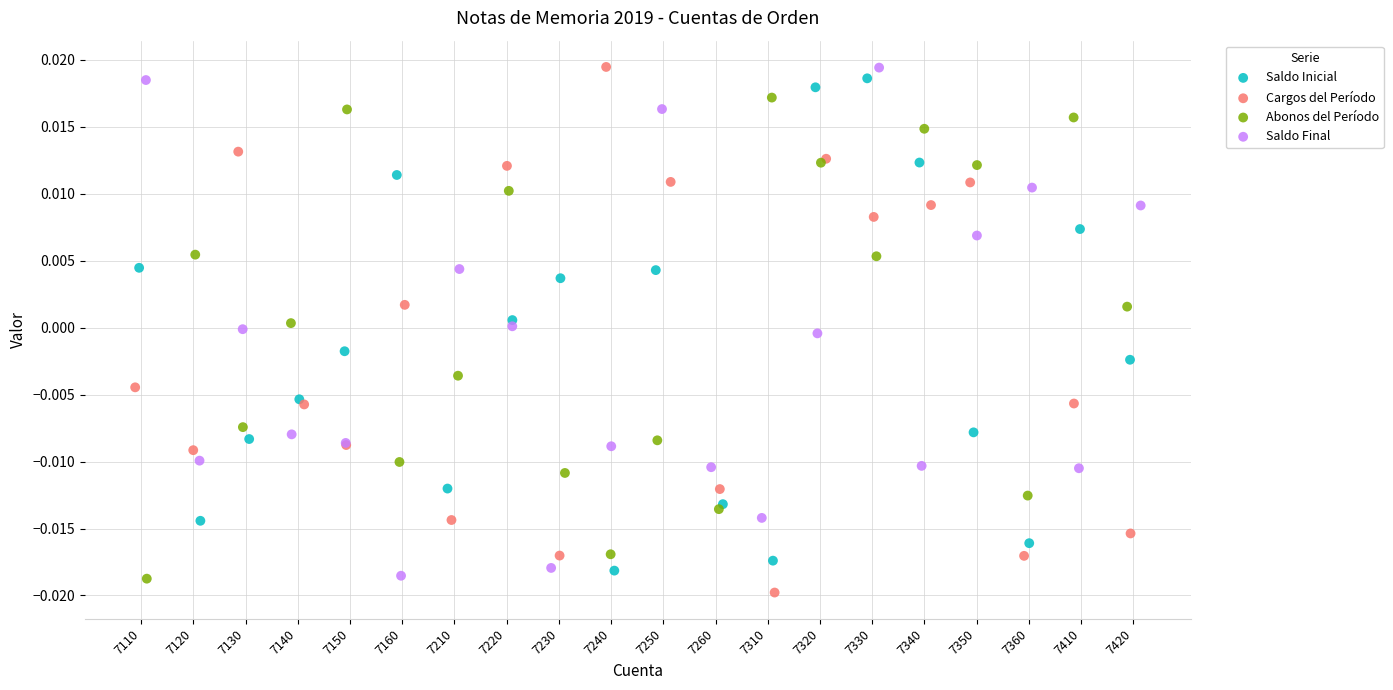

Which series reaches the minimum Y coordinate?

Cargos del Período